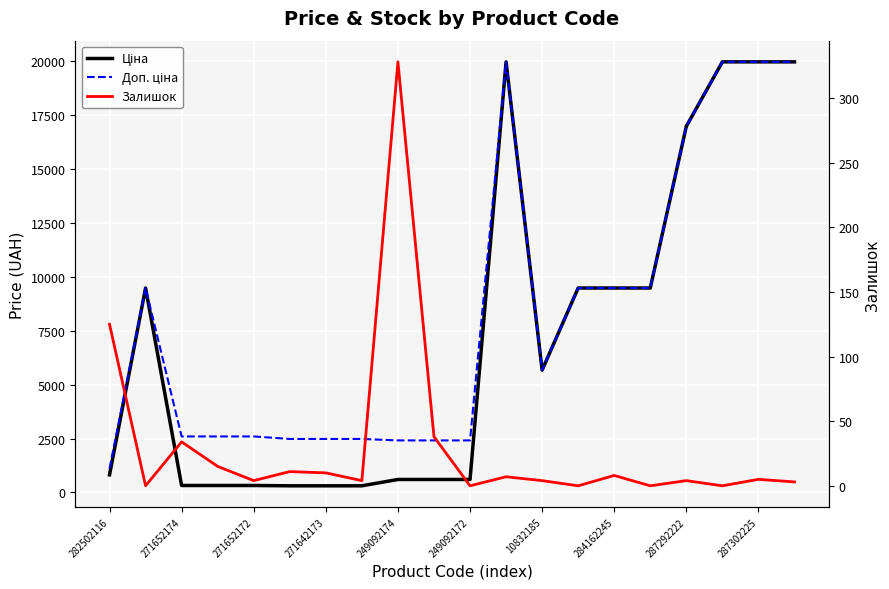

Which series has the largest total across all categories?

Доп. ціна